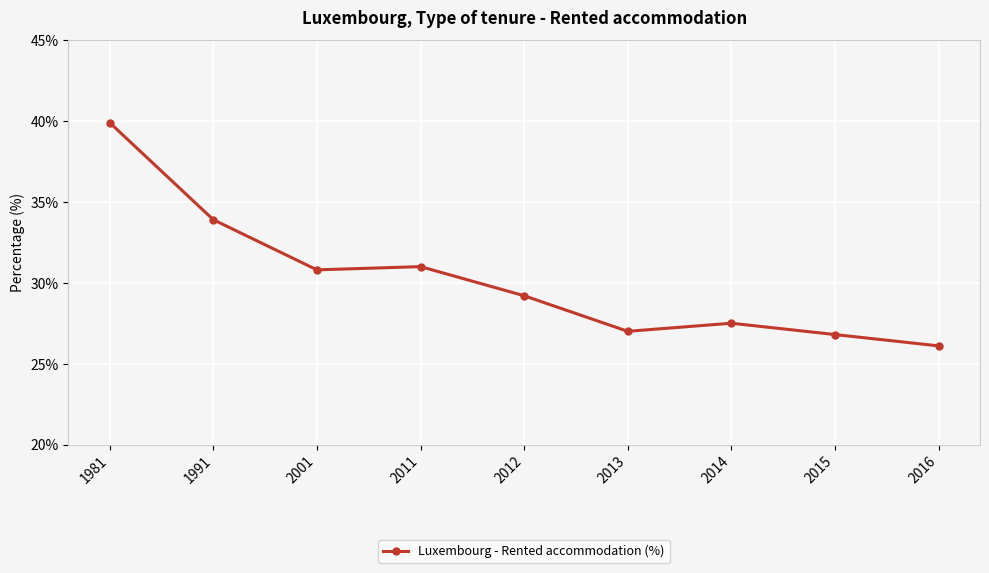

Which label corresponds to the largest value in the chart?

1981